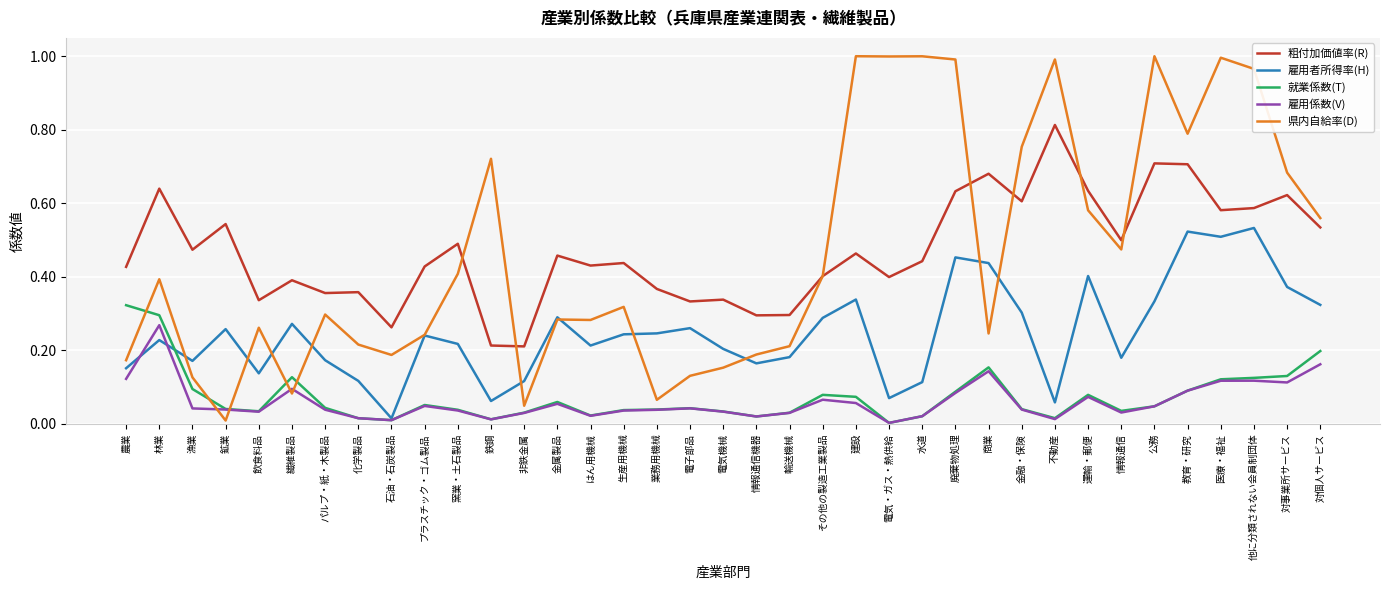

Is it true that 雇用者所得率(H) equals 0.4 at 対事業所サービス?

True